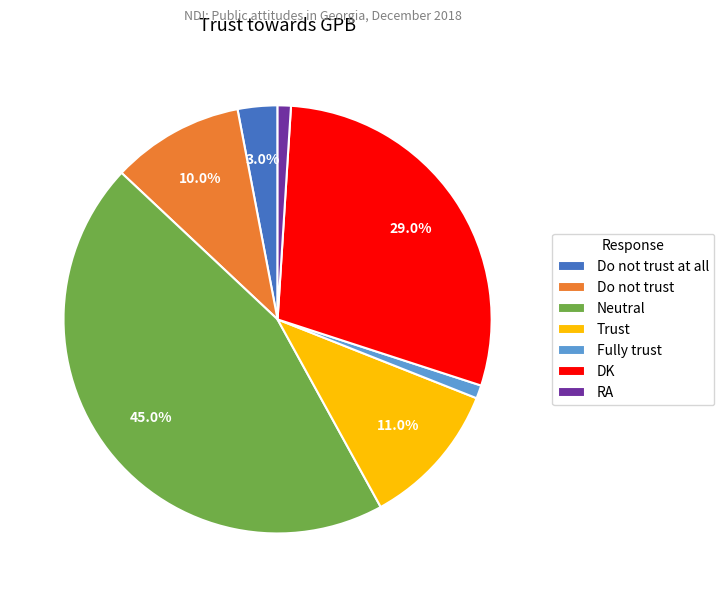

To the nearest percent, what percentage of the pie is Do not trust at all?

3%